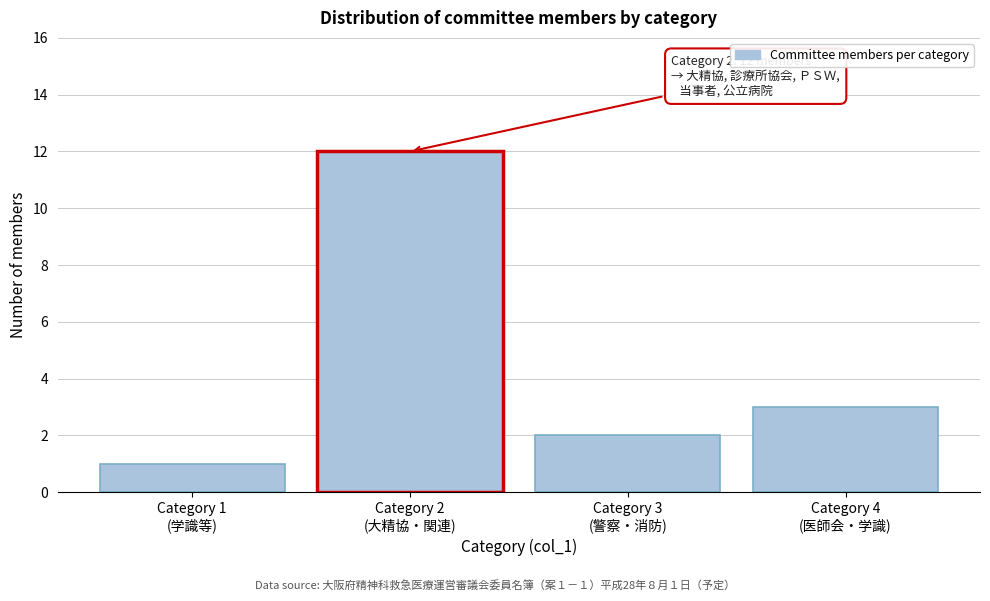

Reading left to right, extract all data points from this chart.

1	12	2	3